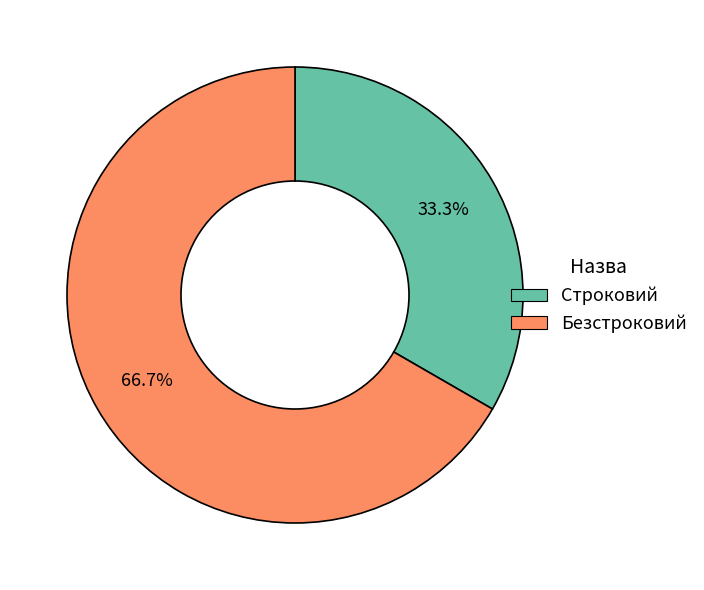

What is the ratio of the value at Безстроковий to the value at Строковий?

2.0